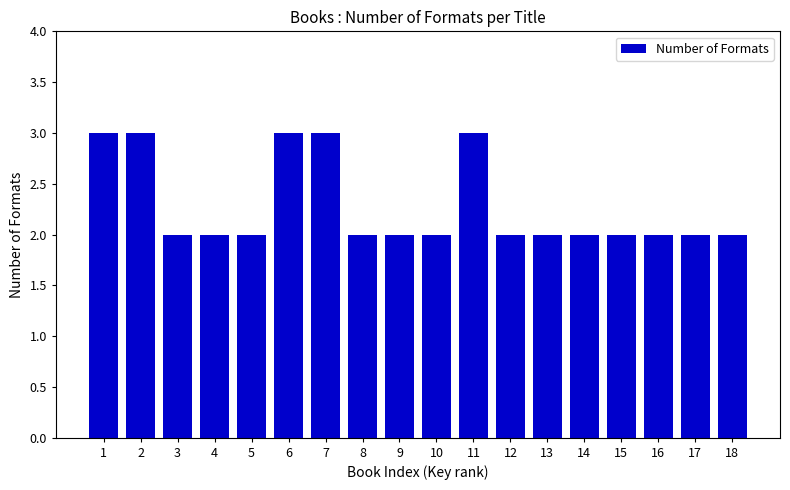

Reading left to right, transcribe all the data shown in this chart.

3	3	2	2	2	3	3	2	2	2	3	2	2	2	2	2	2	2